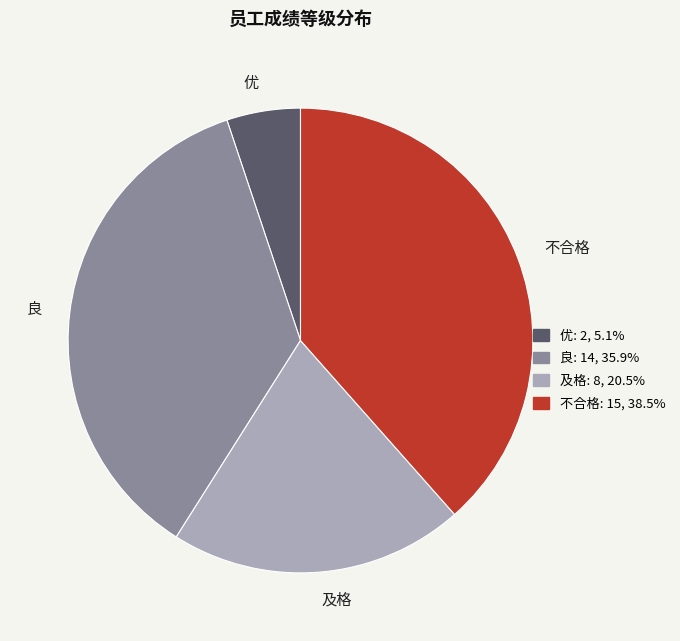

Rank the categories by value from highest to lowest.

不合格, 良, 及格, 优